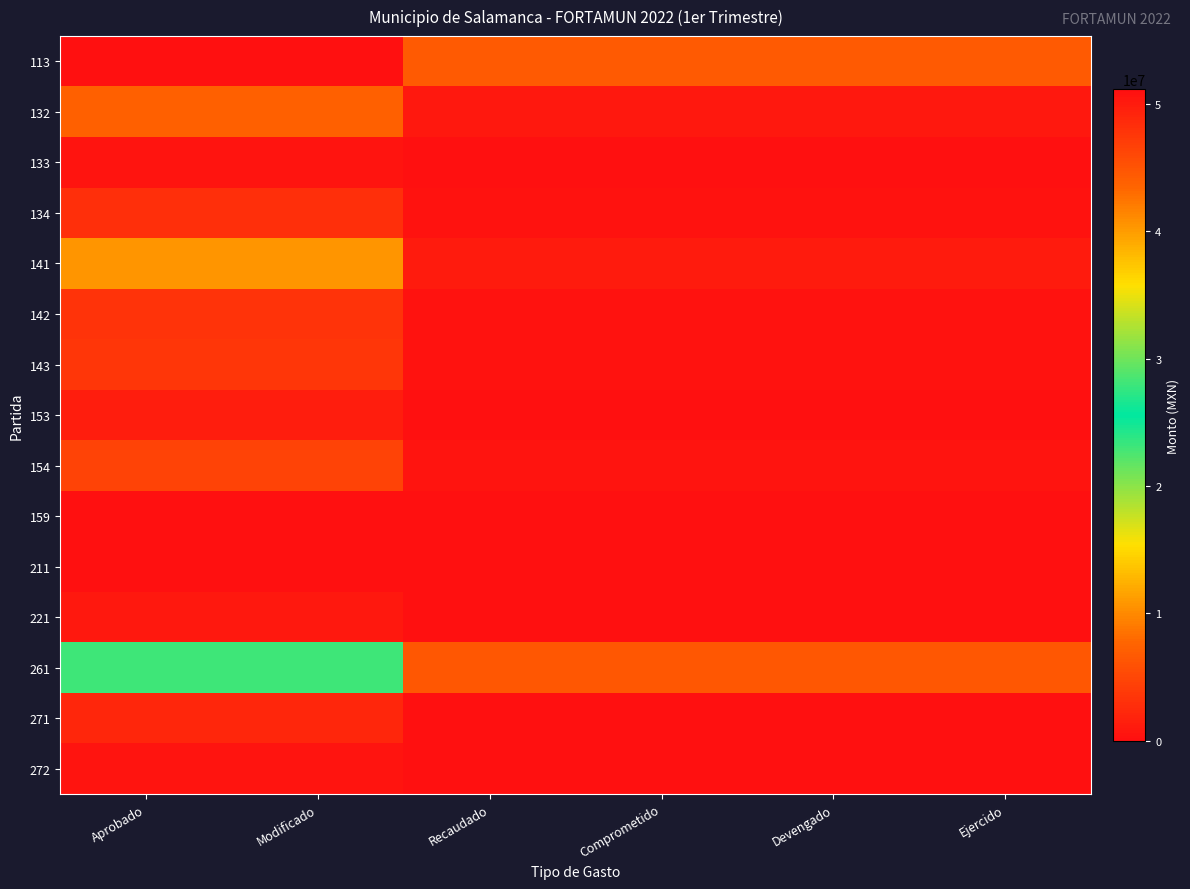

Which has a higher value, Ejercido or Devengado?

Ejercido